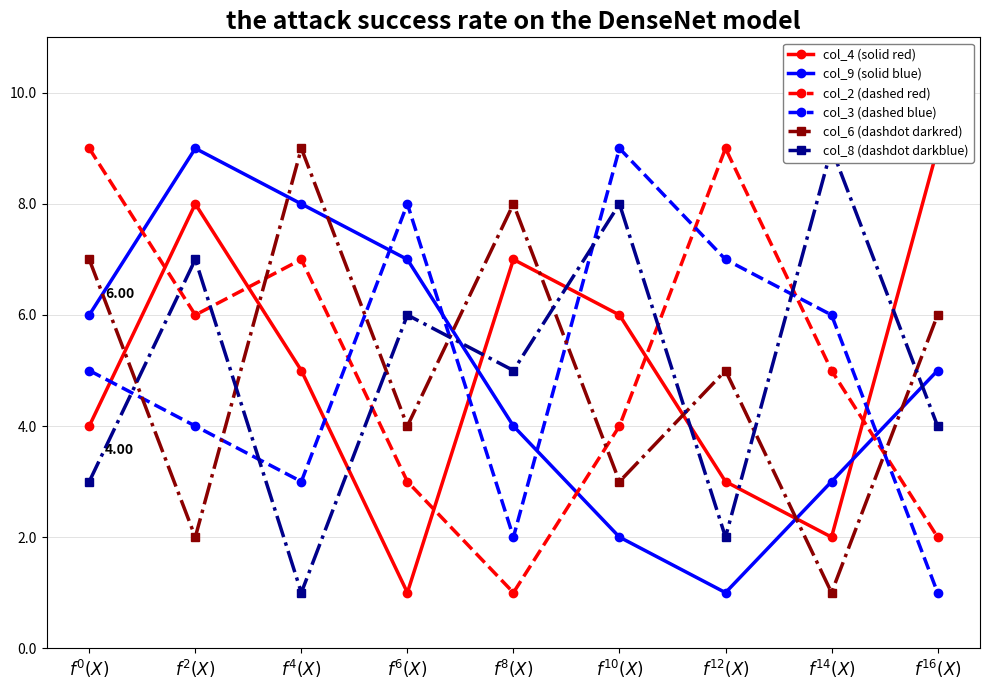

What is the label of the 4th point from the left?

$f^{6}(X)$